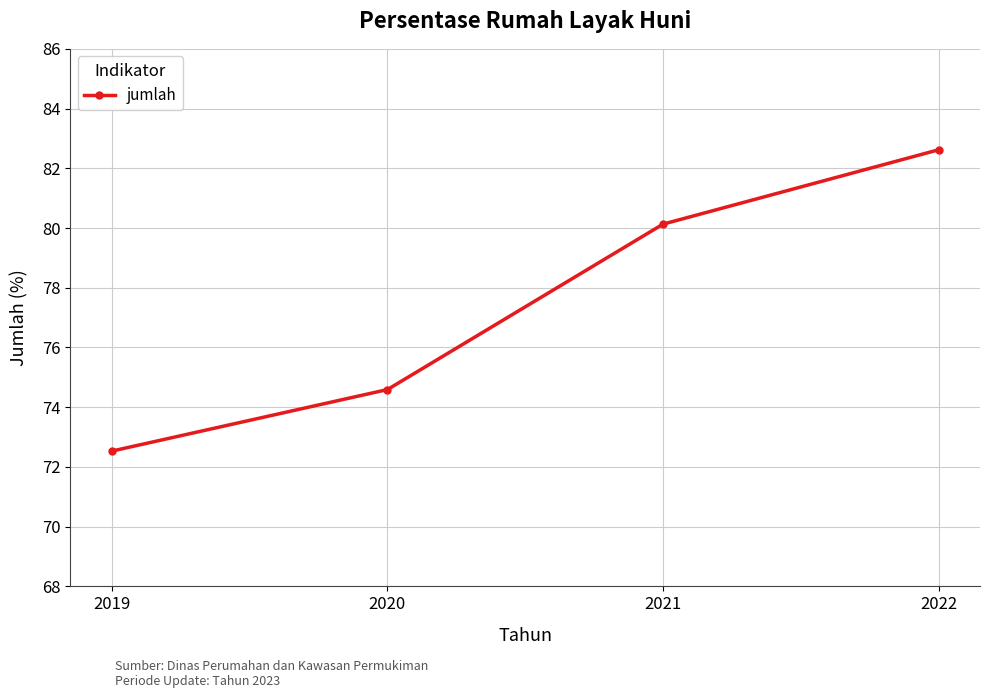

How many data points does each series have?

4